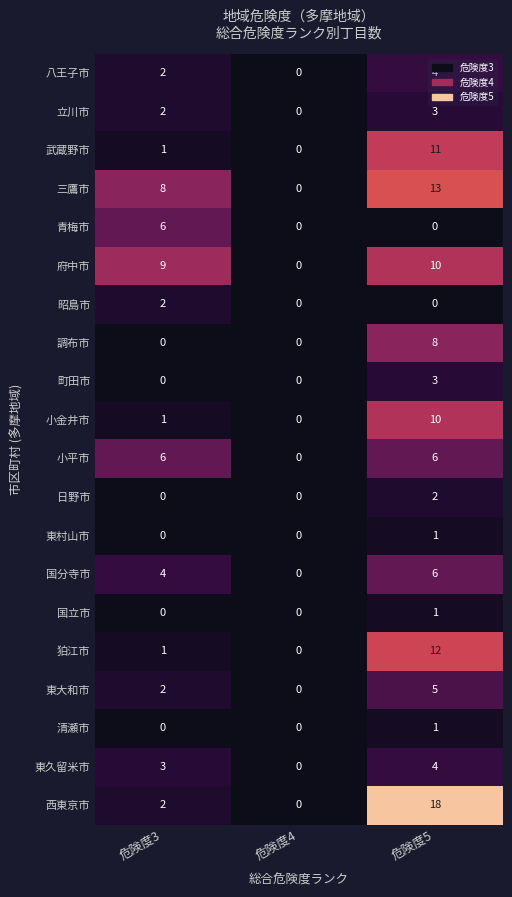

Which series has the widest spread of values?

西東京市